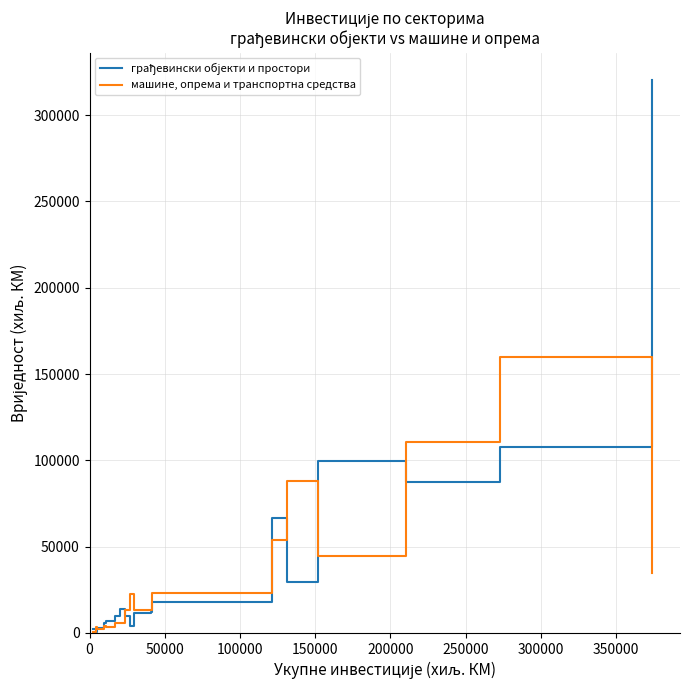

What is the highest value of the машине, опрема и транспортна средства series?

160025